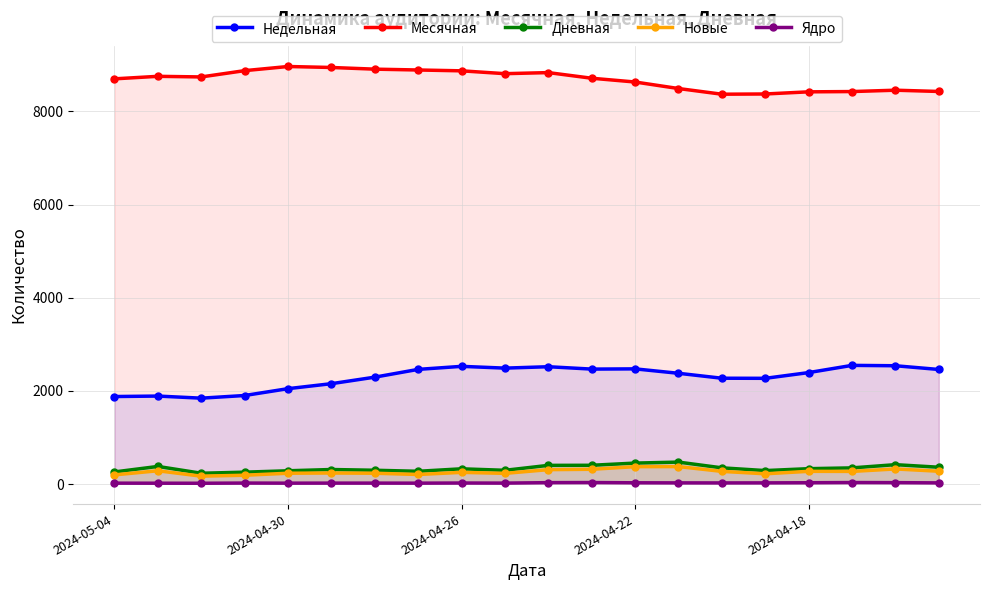

True or false: Дневная and Новые cross at least once.

False